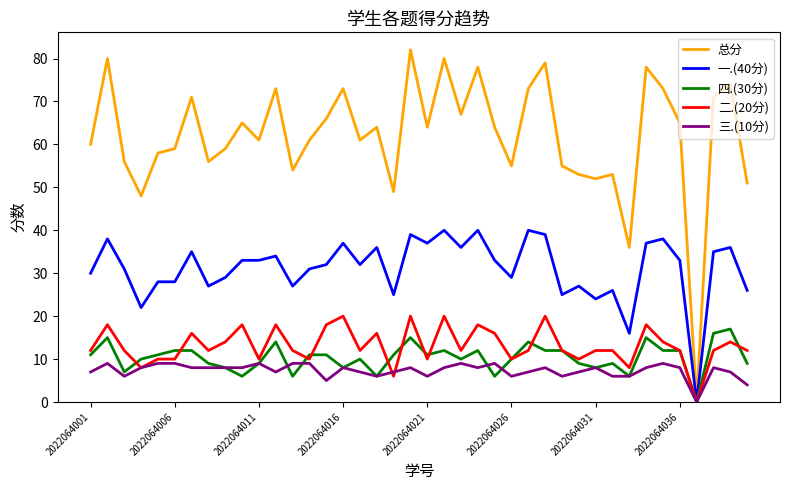

Which series has the widest spread of values?

总分